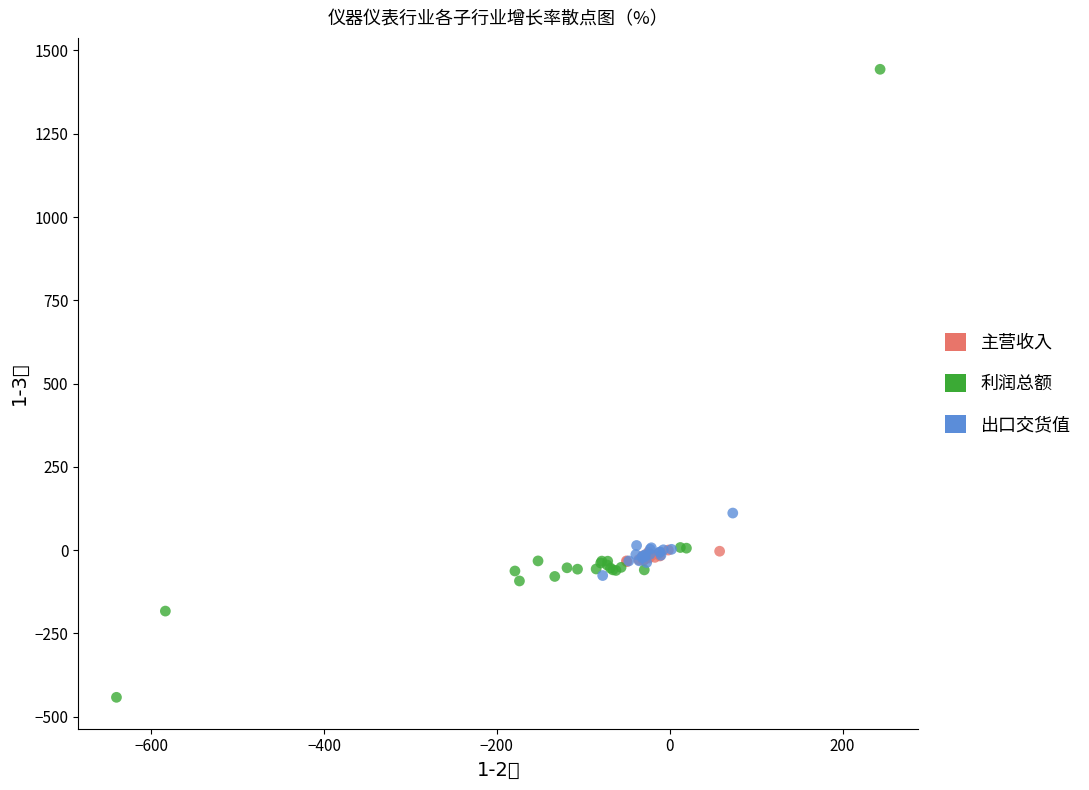

What are all the series names shown in the legend?

主营收入, 利润总额, 出口交货值